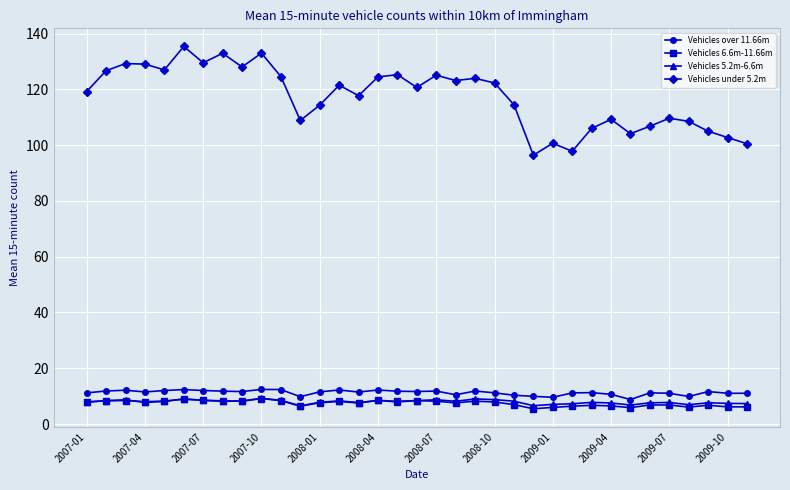

In Vehicles 6.6m-11.66m, how many points are lower than both neighbors (excluding endpoints)?

9